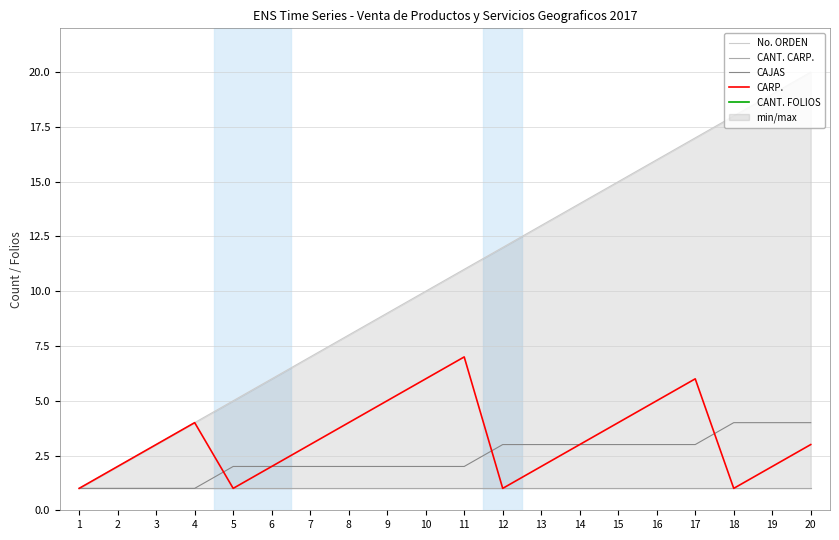

Is the value of CANT. CARP. at 6 greater than the value of CARP. at 1?

No